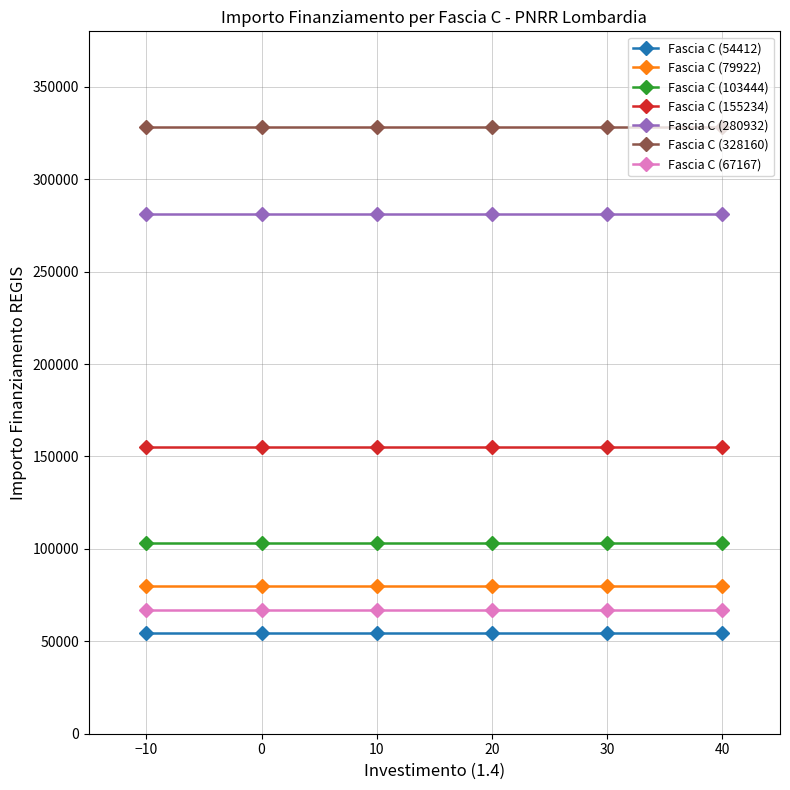

What is the smallest value displayed?

54412